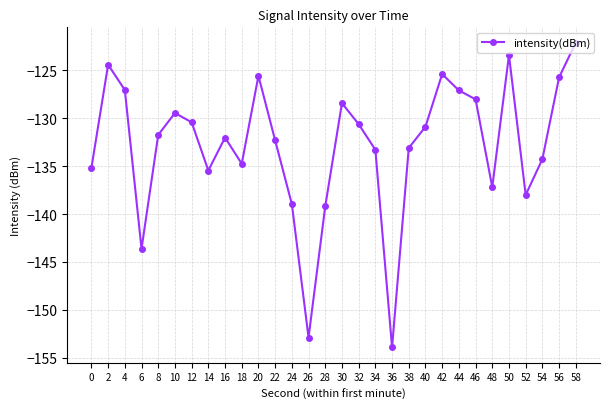

True or false: the data shows -129.5 at 10.

True